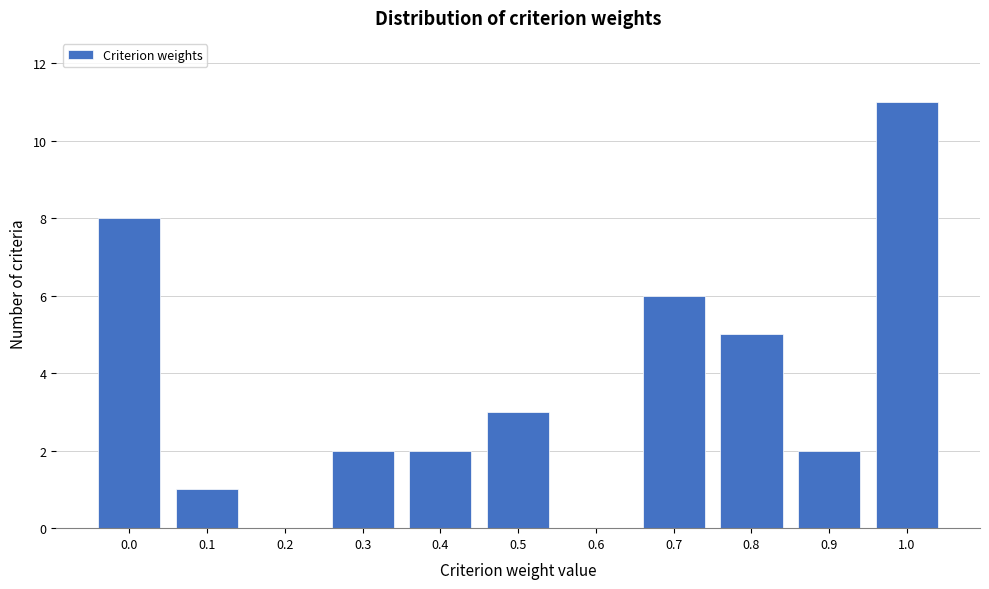

Reading left to right, what are all the values shown in this chart?

0.0=8	0.1=1	0.2=0	0.3=2	0.4=2	0.5=3	0.6=0	0.7=6	0.8=5	0.9=2	1.0=11